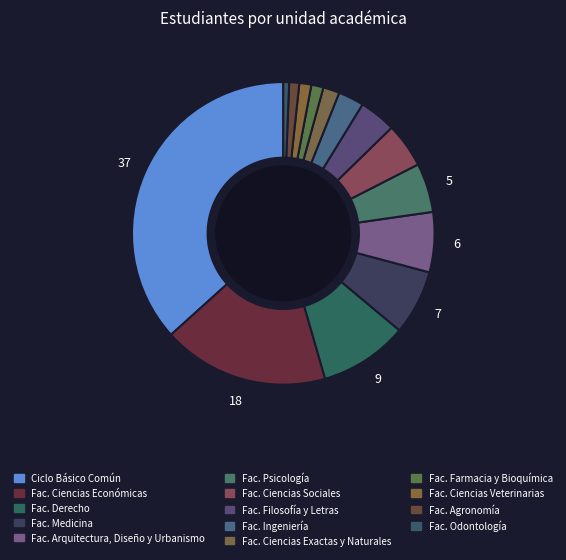

How many segments does this pie chart have?

14